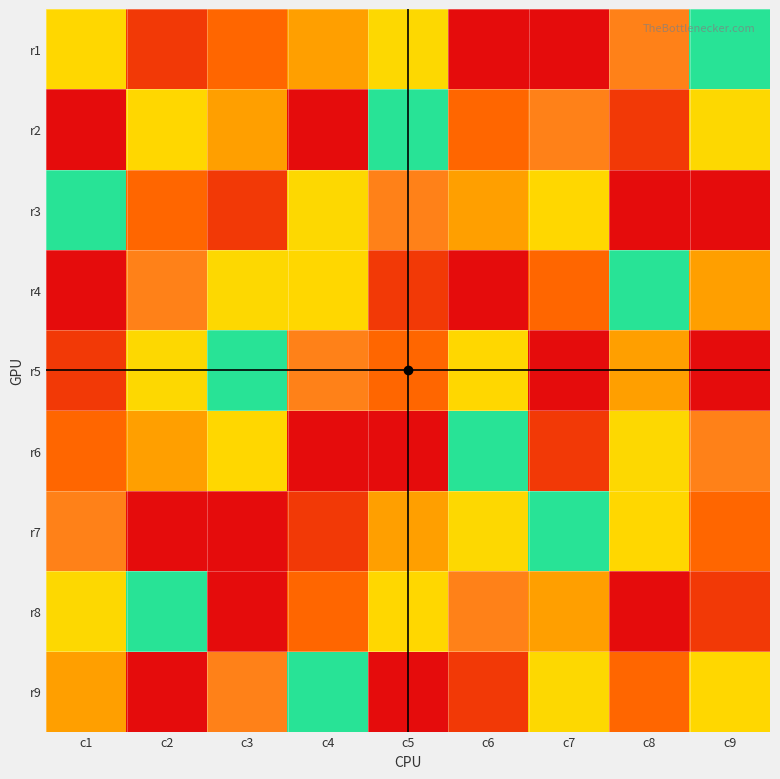

Reading right to left, extract all data points from this chart.

r1: c9=6	c8=8	c7=9	c6=1	c5=5	c4=4	c3=3	c2=2	c1=7
r2: c9=5	c8=2	c7=8	c6=3	c5=6	c4=1	c3=4	c2=7	c1=9
r3: c9=1	c8=9	c7=7	c6=4	c5=8	c4=5	c3=2	c2=3	c1=6
r4: c9=4	c8=6	c7=3	c6=9	c5=2	c4=7	c3=5	c2=8	c1=1
r5: c9=9	c8=4	c7=1	c6=7	c5=3	c4=8	c3=6	c2=5	c1=2
r6: c9=8	c8=5	c7=2	c6=6	c5=1	c4=9	c3=7	c2=4	c1=3
r7: c9=3	c8=7	c7=6	c6=5	c5=4	c4=2	c3=1	c2=9	c1=8
r8: c9=2	c8=1	c7=4	c6=8	c5=7	c4=3	c3=9	c2=6	c1=5
r9: c9=7	c8=3	c7=5	c6=2	c5=9	c4=6	c3=8	c2=1	c1=4